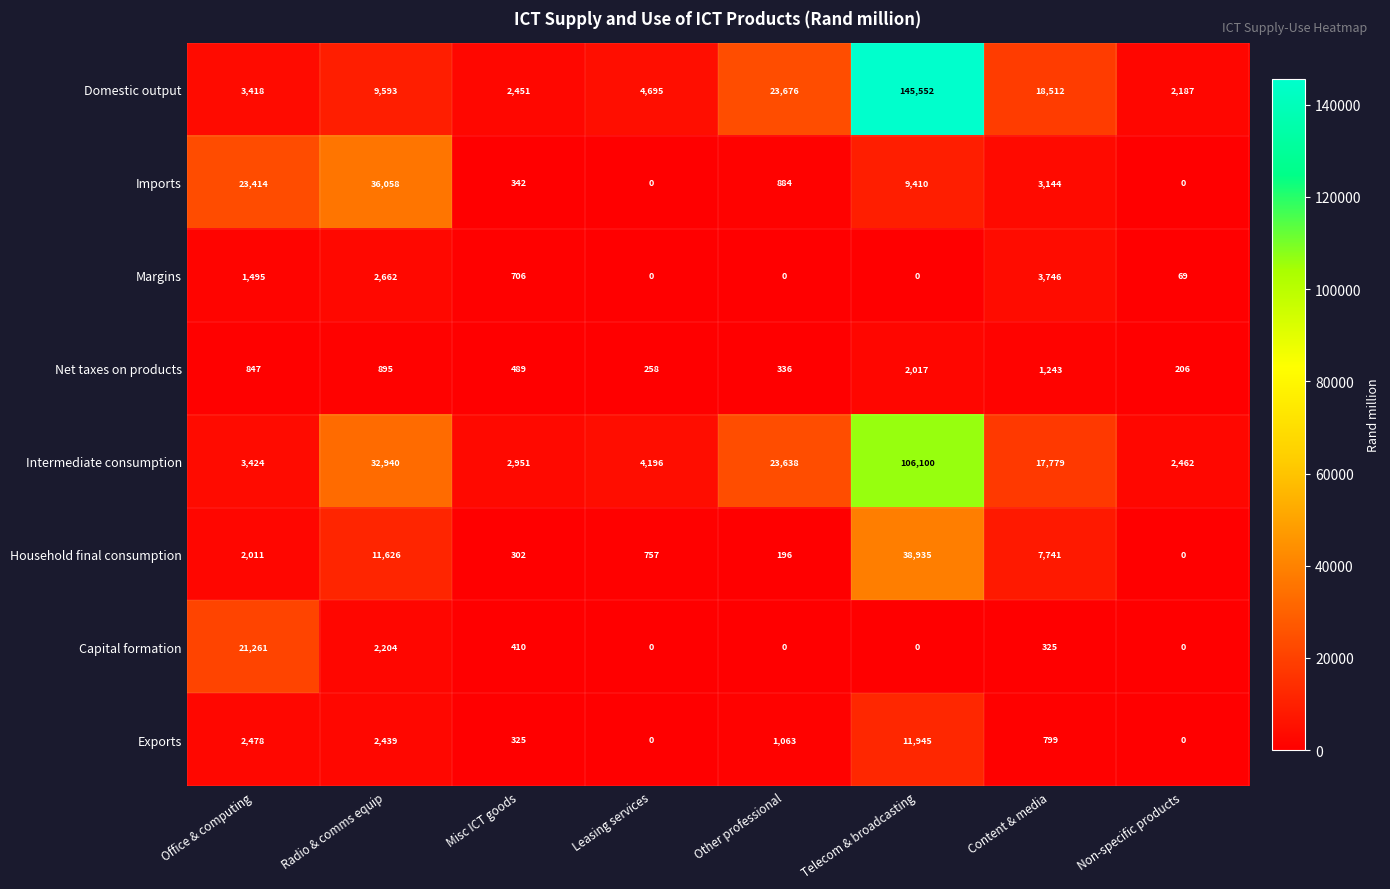

What is the maximum value for Intermediate consumption?

106100